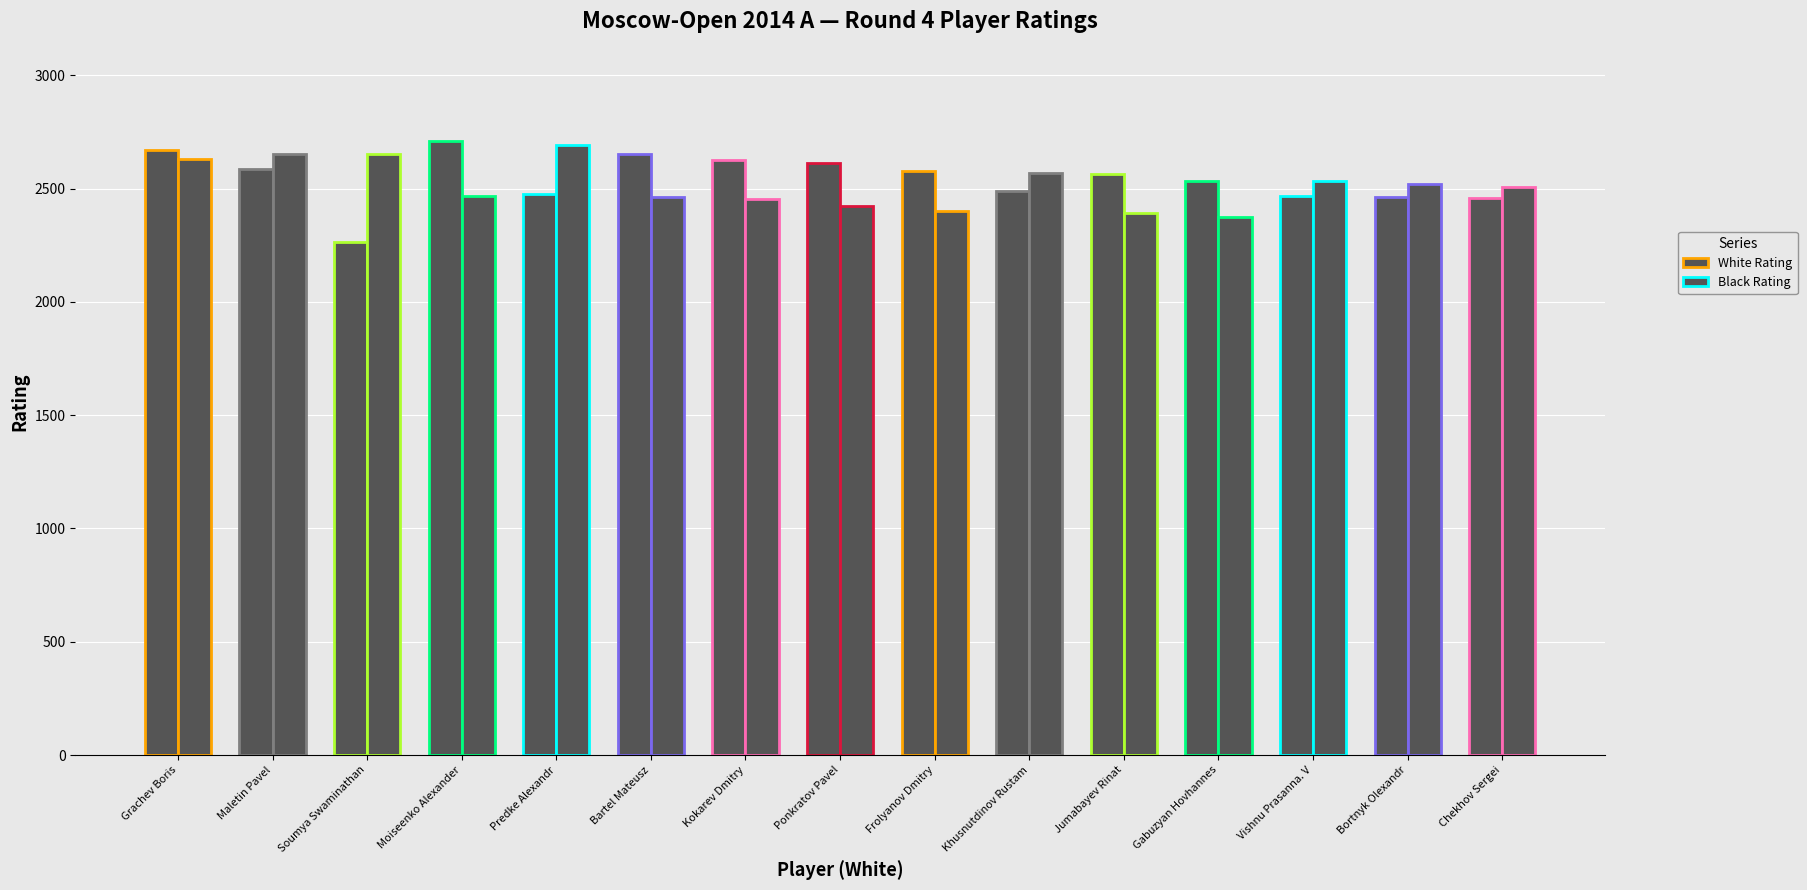

What position from the left is Predke Alexandr?

5